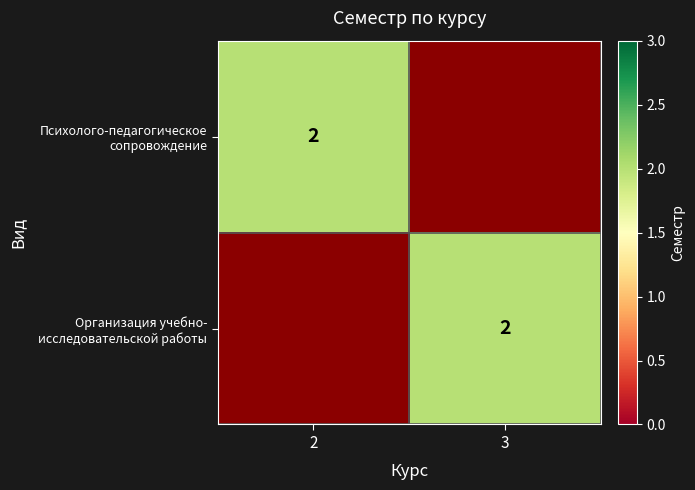

What is the average value of the Психолого-педагогическое сопровождение series?

1